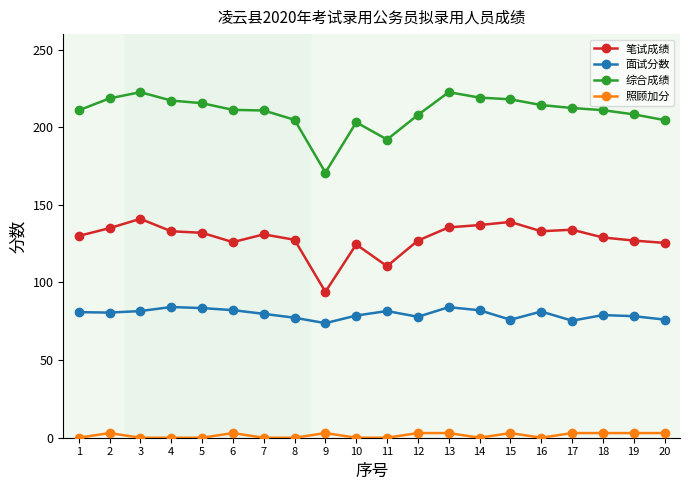

Is it true that 笔试成绩 equals 139.0 at 15?

True